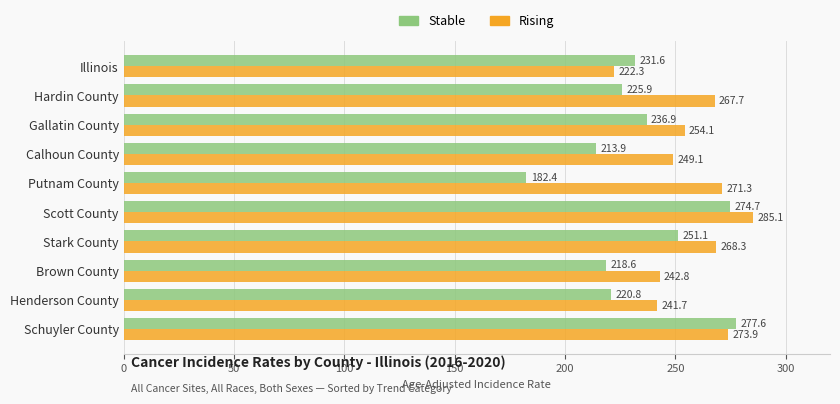

Is it true that Stable equals 92.1 at Brown County?

False